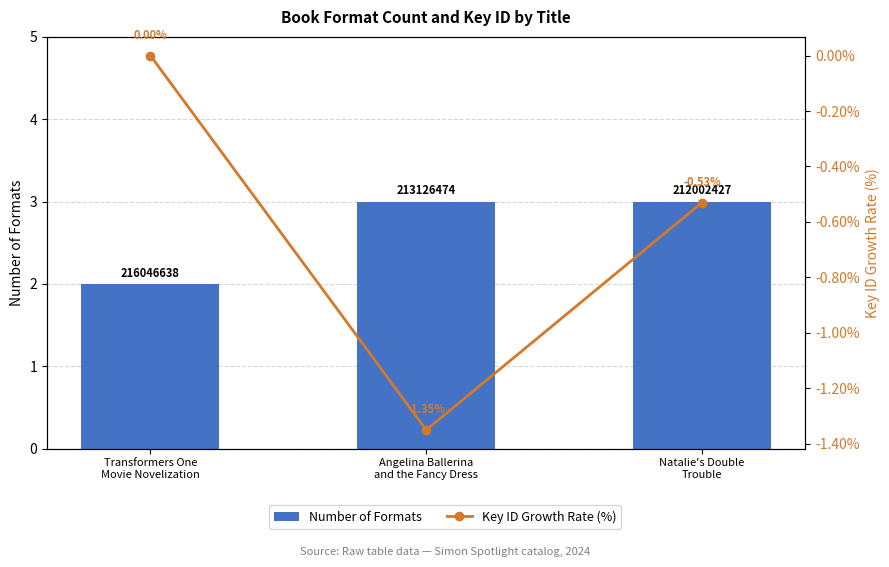

What is the total value across all series at Angelina Ballerina
and the Fancy Dress?

1.6